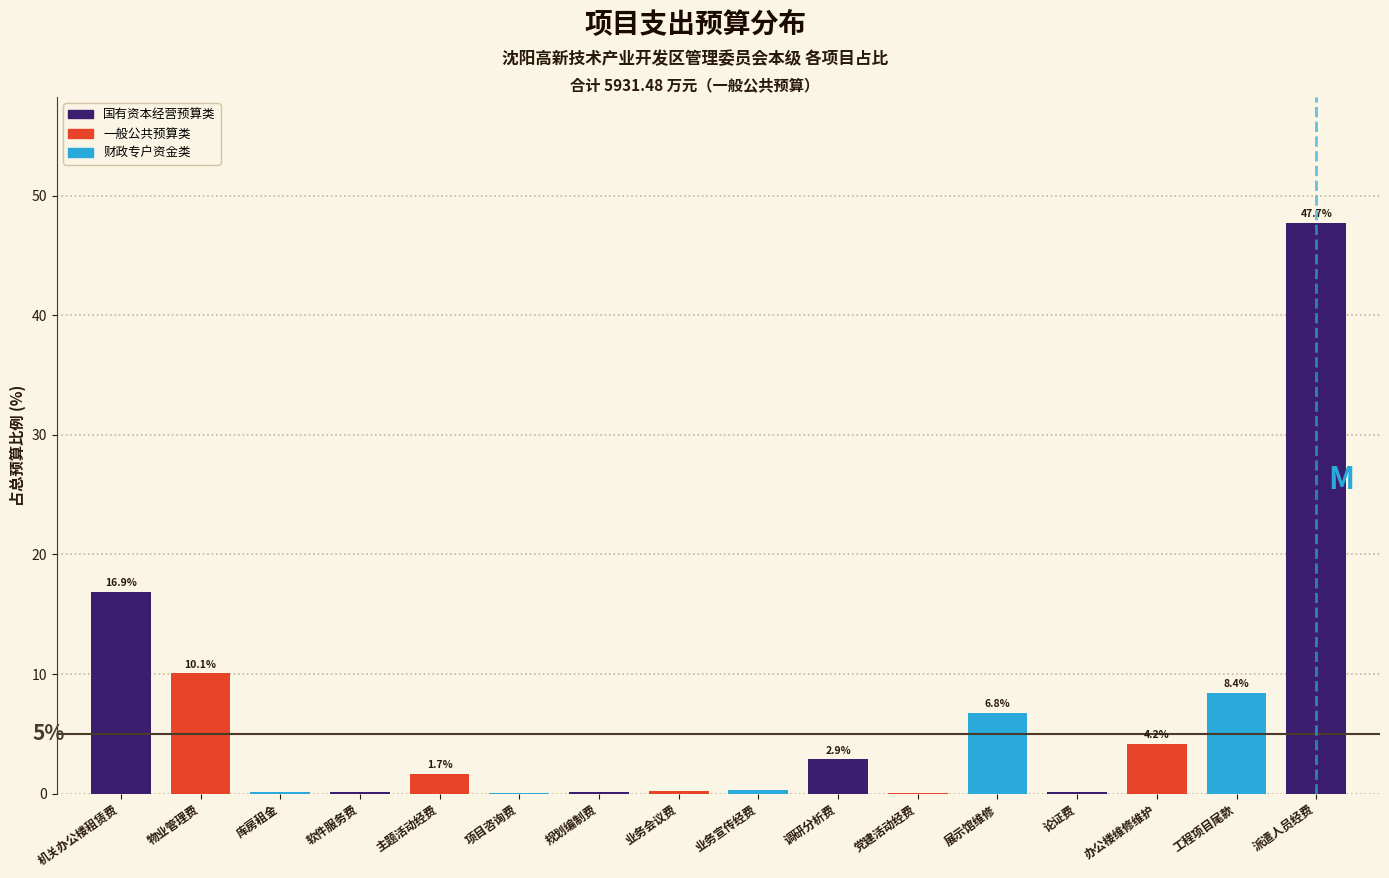

The value at 派遣人员经费 is 23.8. True or false?

False